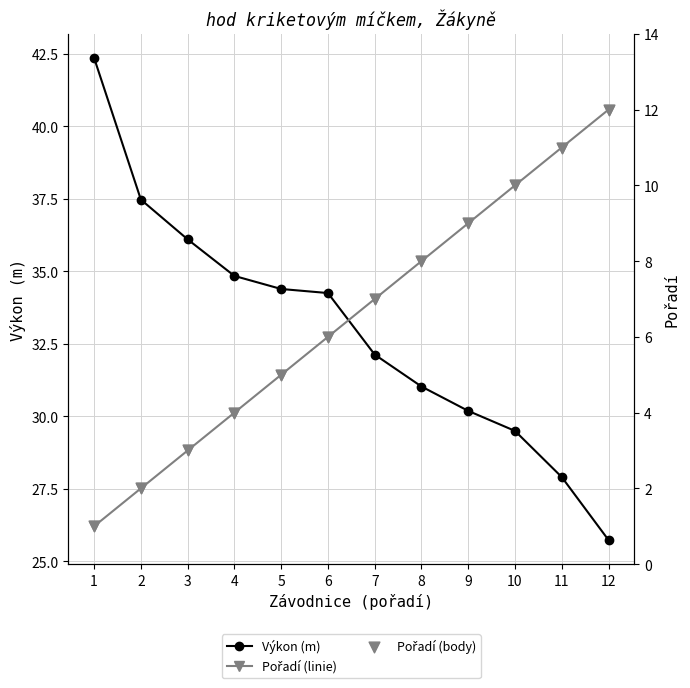

Which series has the largest total across all categories?

Výkon (m)